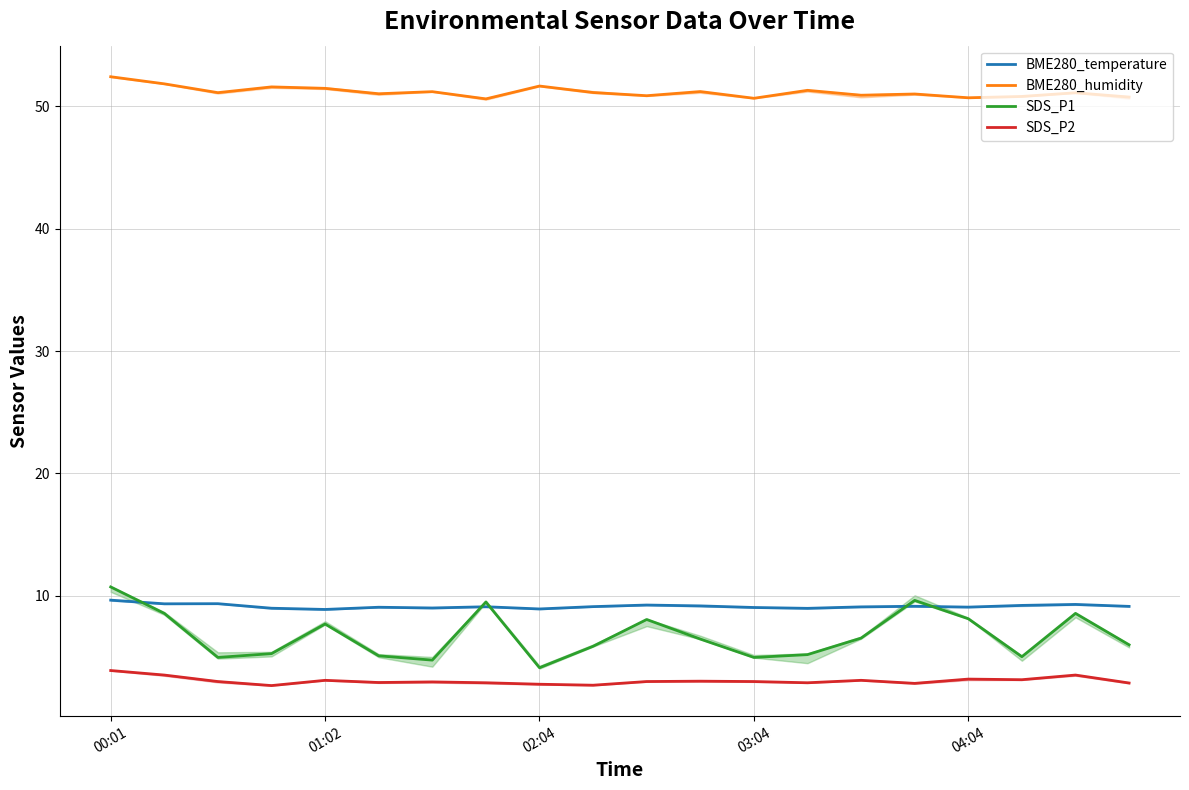

What is the highest value of the SDS_P2 series?

3.9